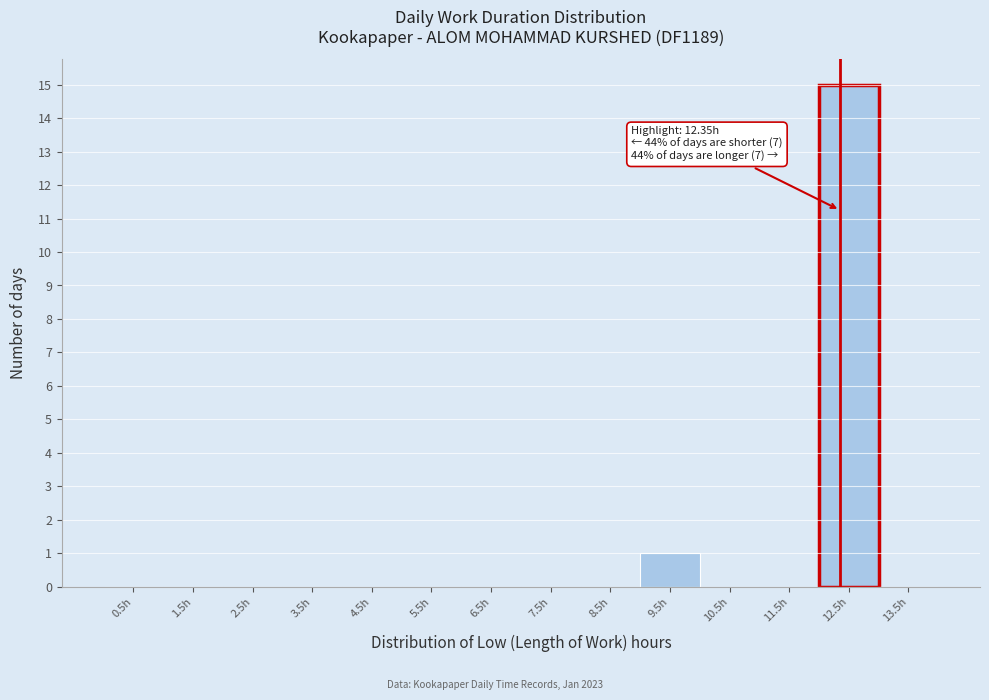

Over which range of the x-axis is the bar tallest?

12 to 13